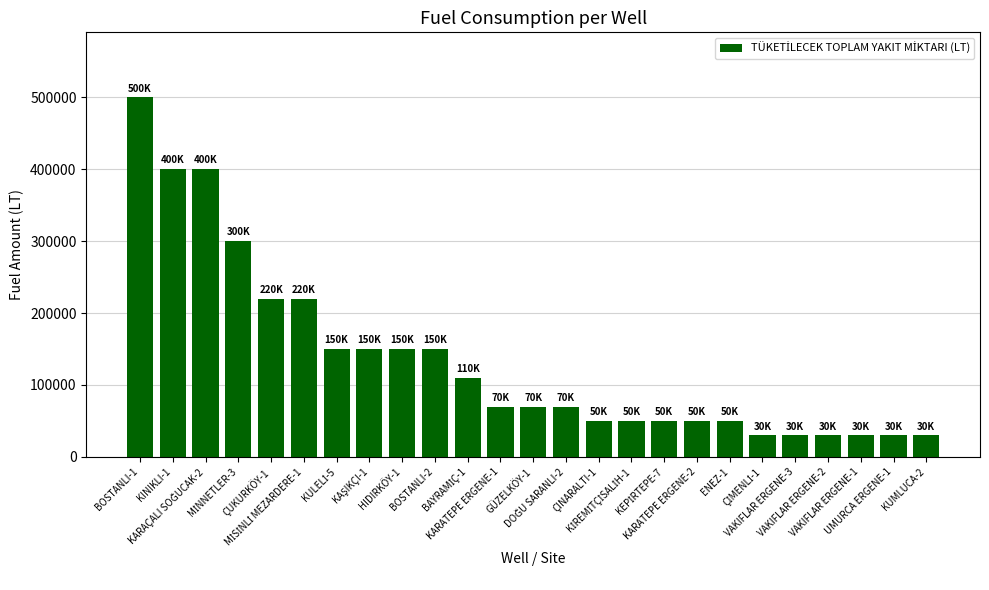

What is the average value?

135600